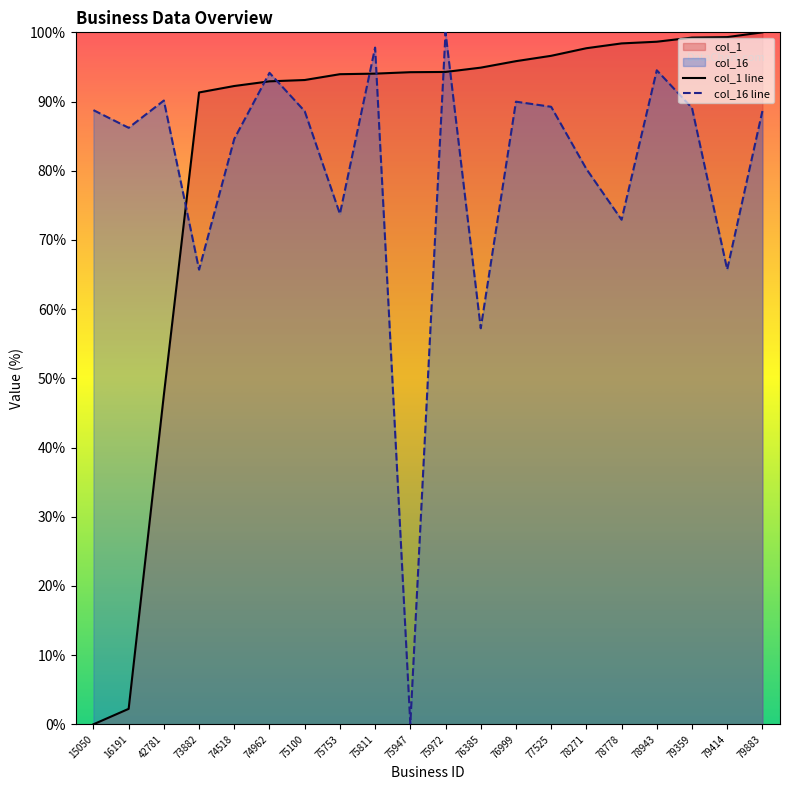

How many data points in col_1 line are less than 94?

8